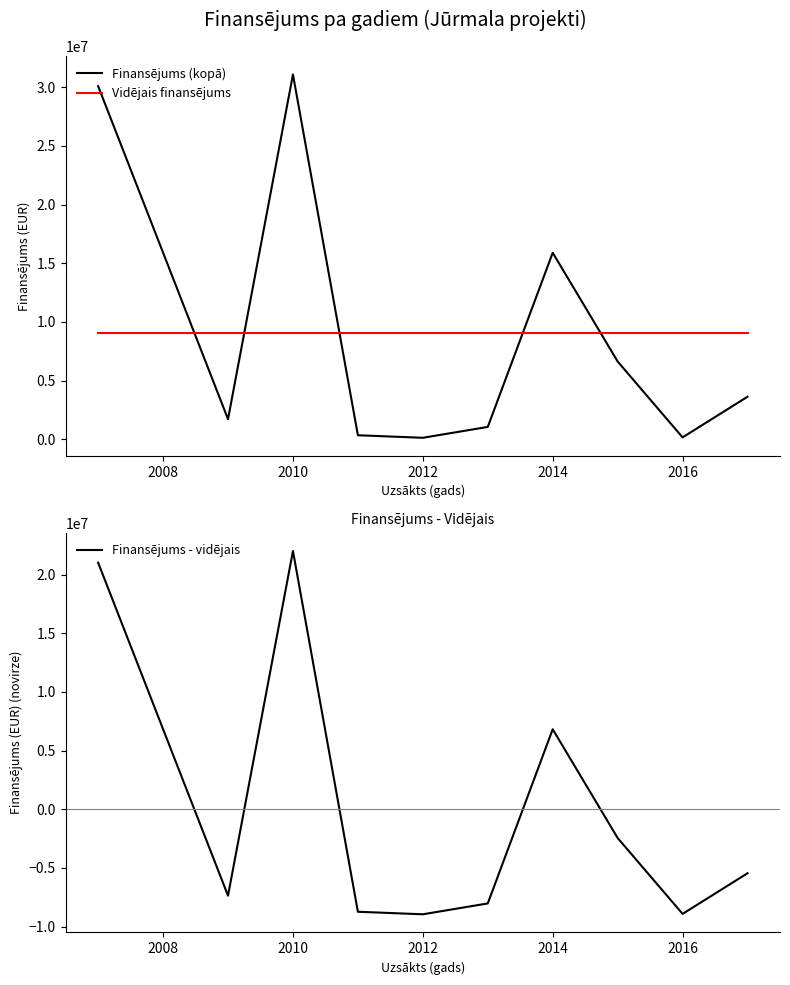

At how many categories does at least one series exceed 310391?

10